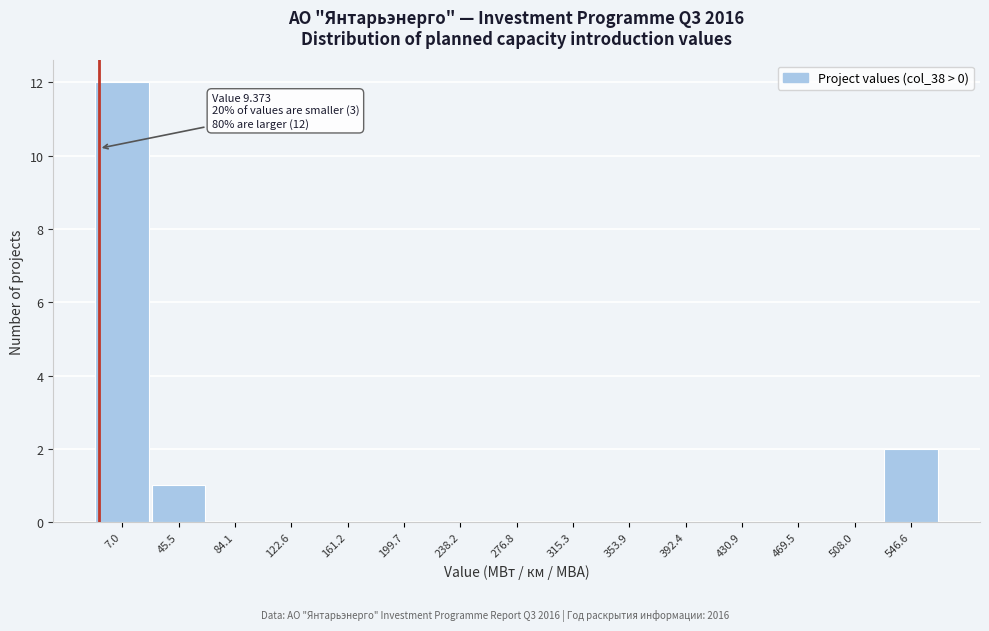

Reading left to right, list all the values displayed in this chart.

7.0=12	45.5=1	84.1=0	122.6=0	161.2=0	199.7=0	238.2=0	276.8=0	315.3=0	353.9=0	392.4=0	430.9=0	469.5=0	508.0=0	546.6=2